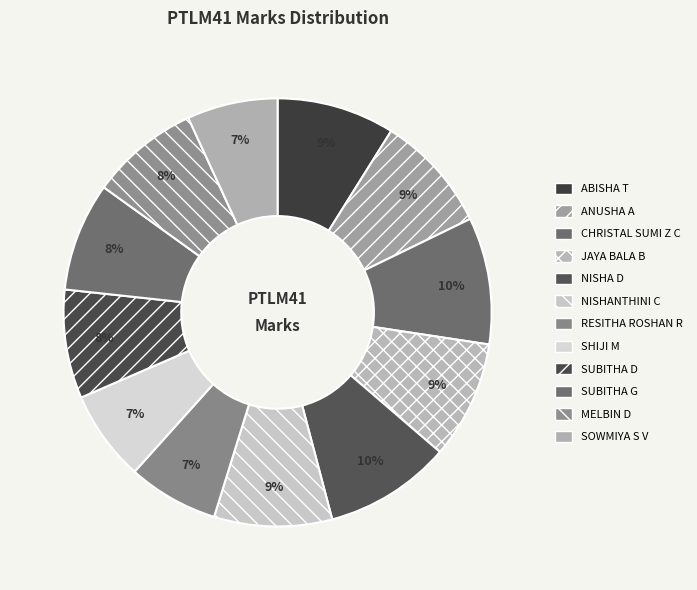

Does RESITHA ROSHAN R represent more than half of the total?

No